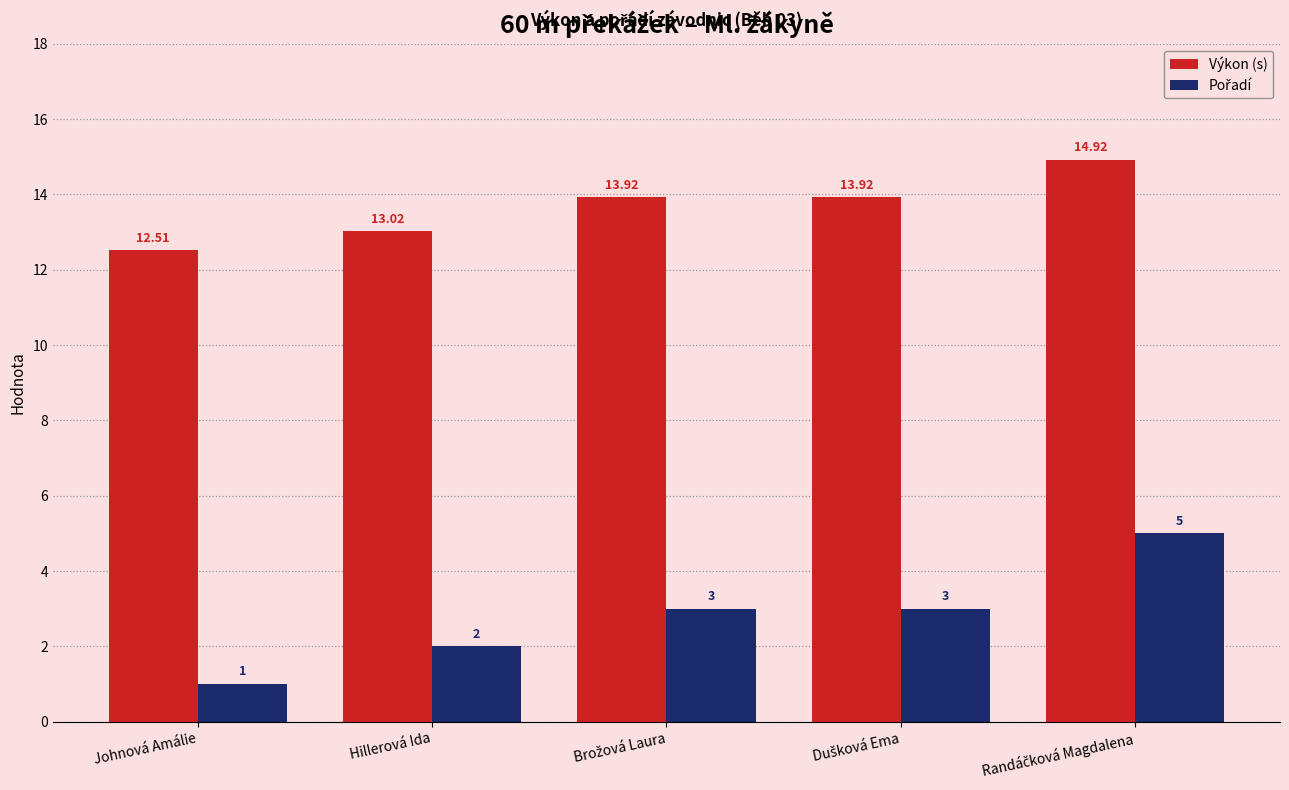

How many series are shown in this chart?

2